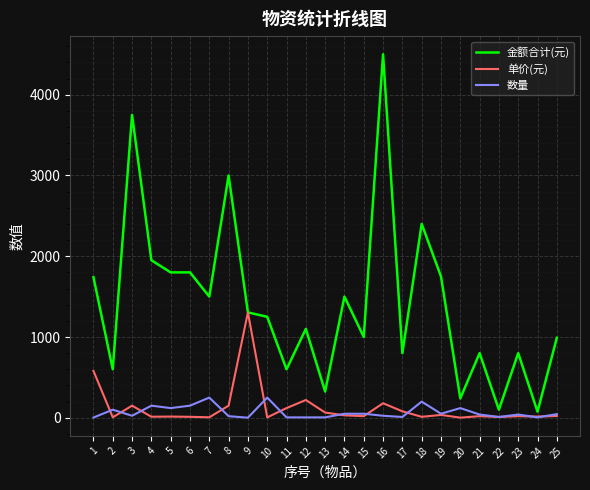

Which series has the widest spread of values?

金额合计(元)